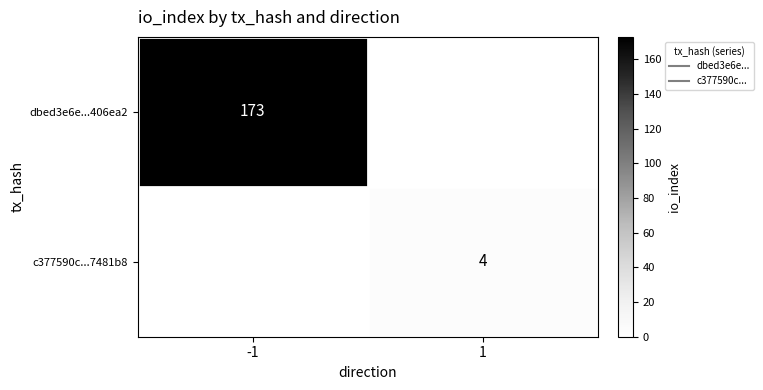

List the series in order of their peak value, highest first.

dbed3e6e...406ea2, c377590c...7481b8